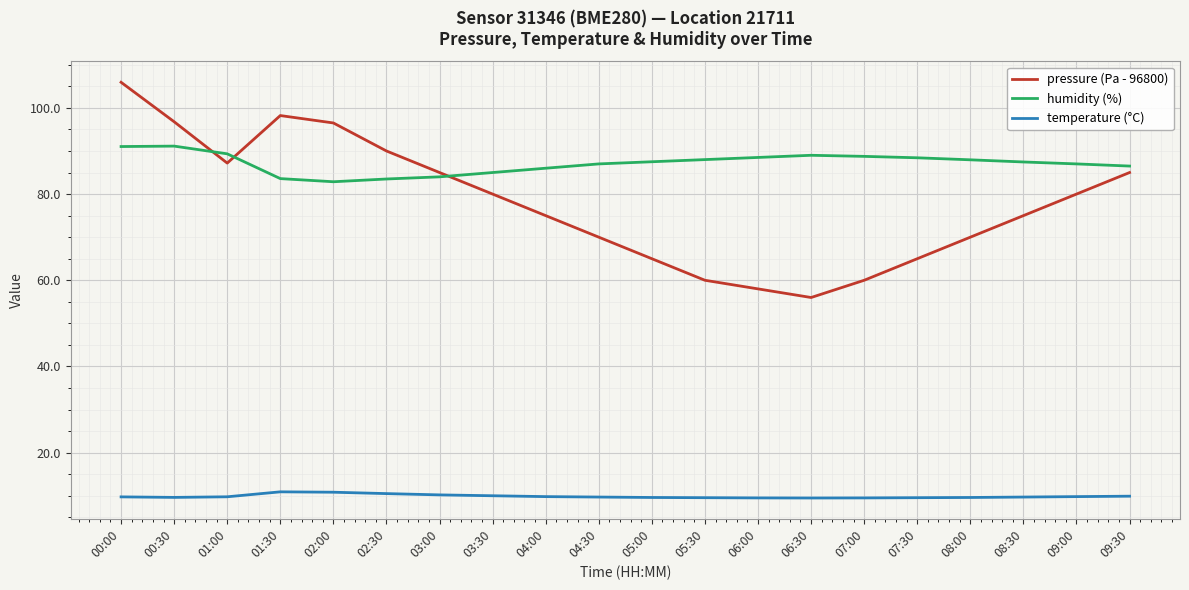

List the series in order of their peak value, highest first.

pressure (Pa - 96800), humidity (%), temperature (°C)